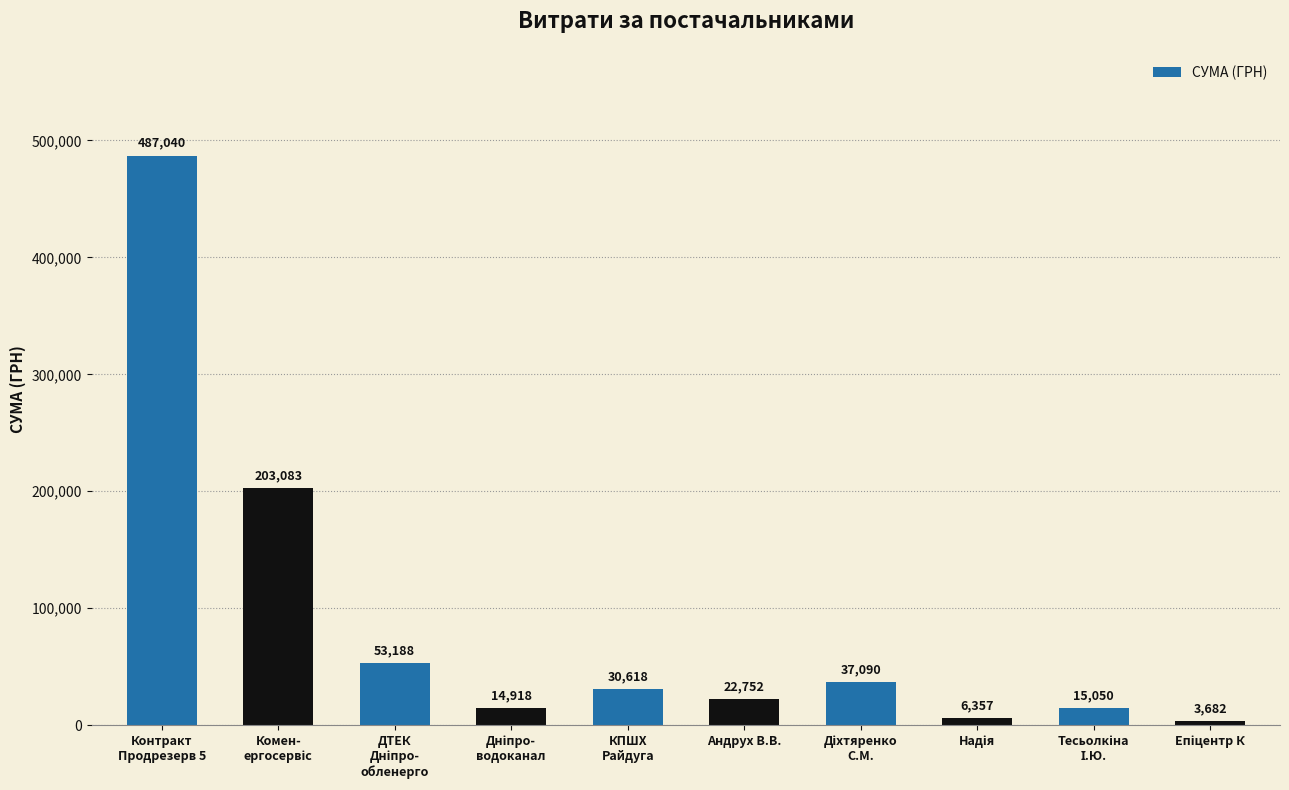

What is the greatest value displayed?

487040.3